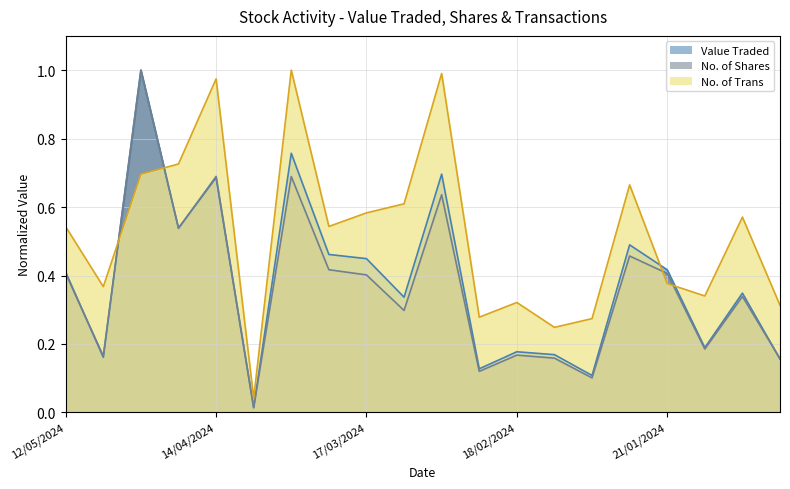

What is the total value across all series at 21/01/2024?

1.2